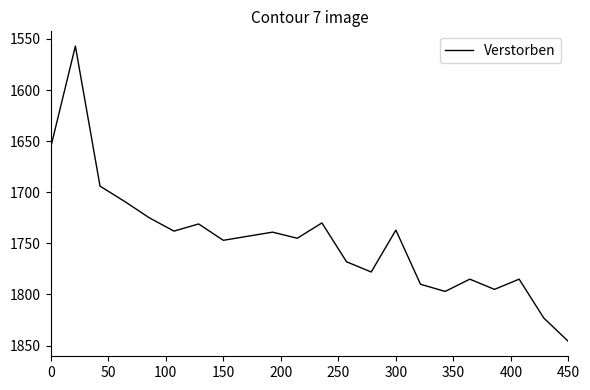

How many series are shown in this chart?

1